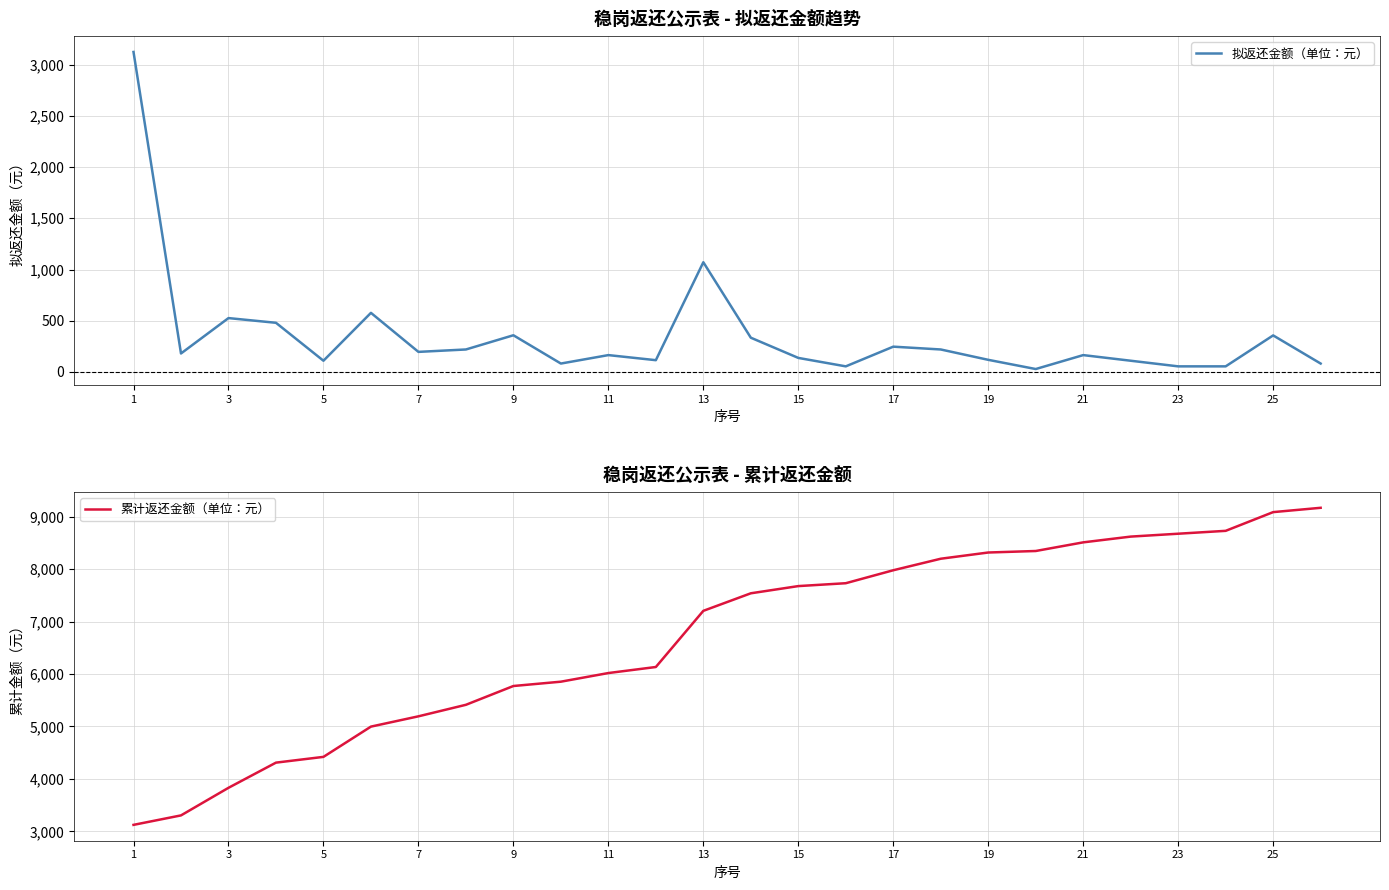

What is the highest value of the 拟返还金额（单位：元） series?

3122.7